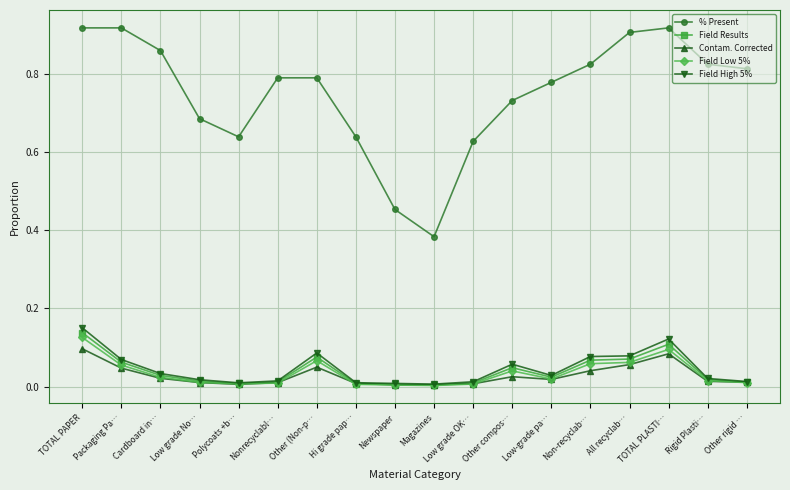

True or false: % Present and Field High 5% intersect in this chart.

False